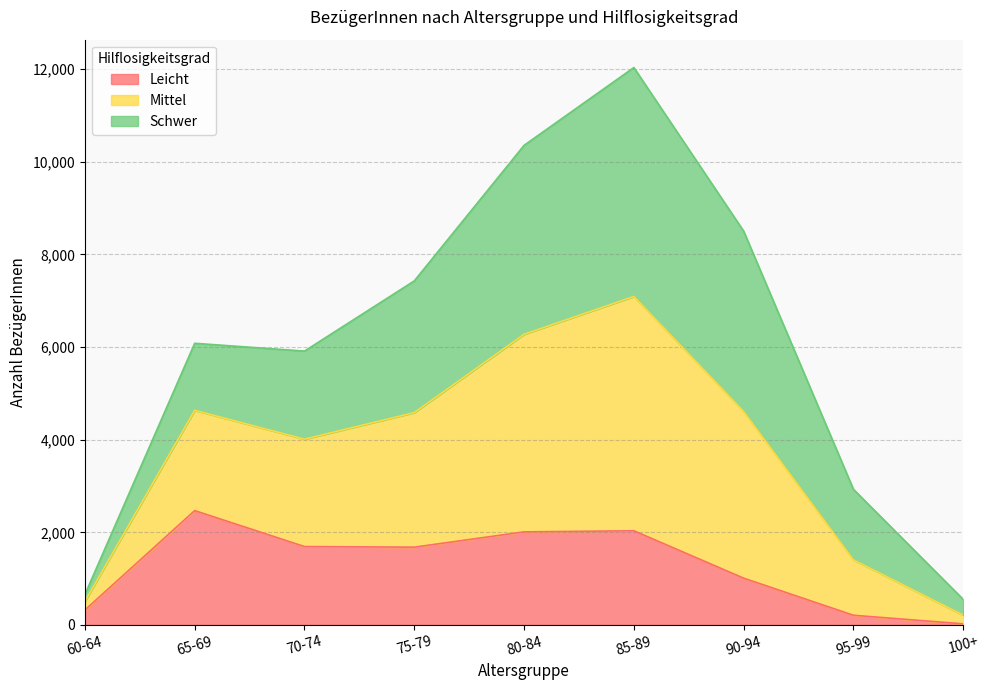

What position from the left is 70-74?

3